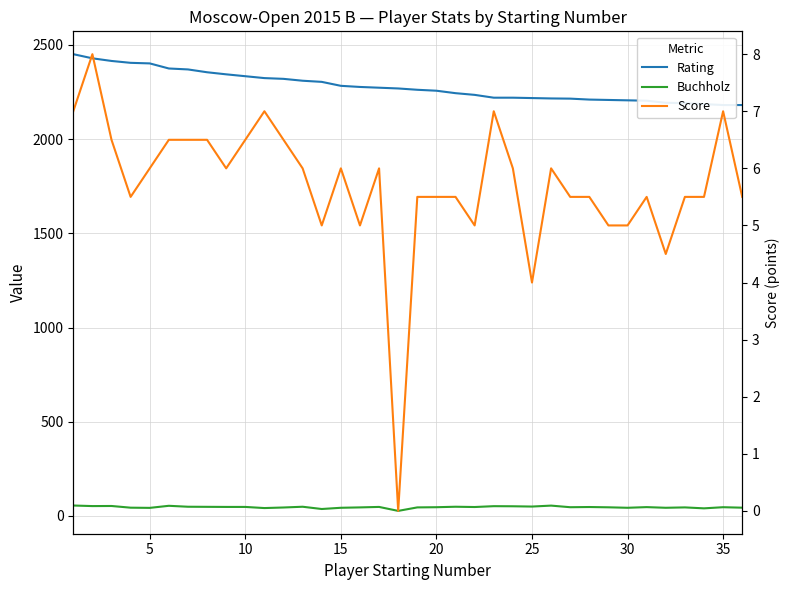

At how many categories does at least one series exceed 174?

36